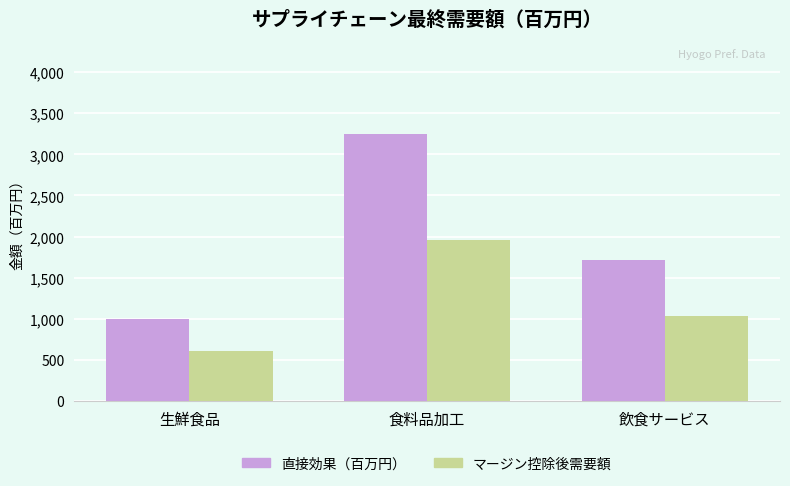

What is the minimum value shown in the chart?

602